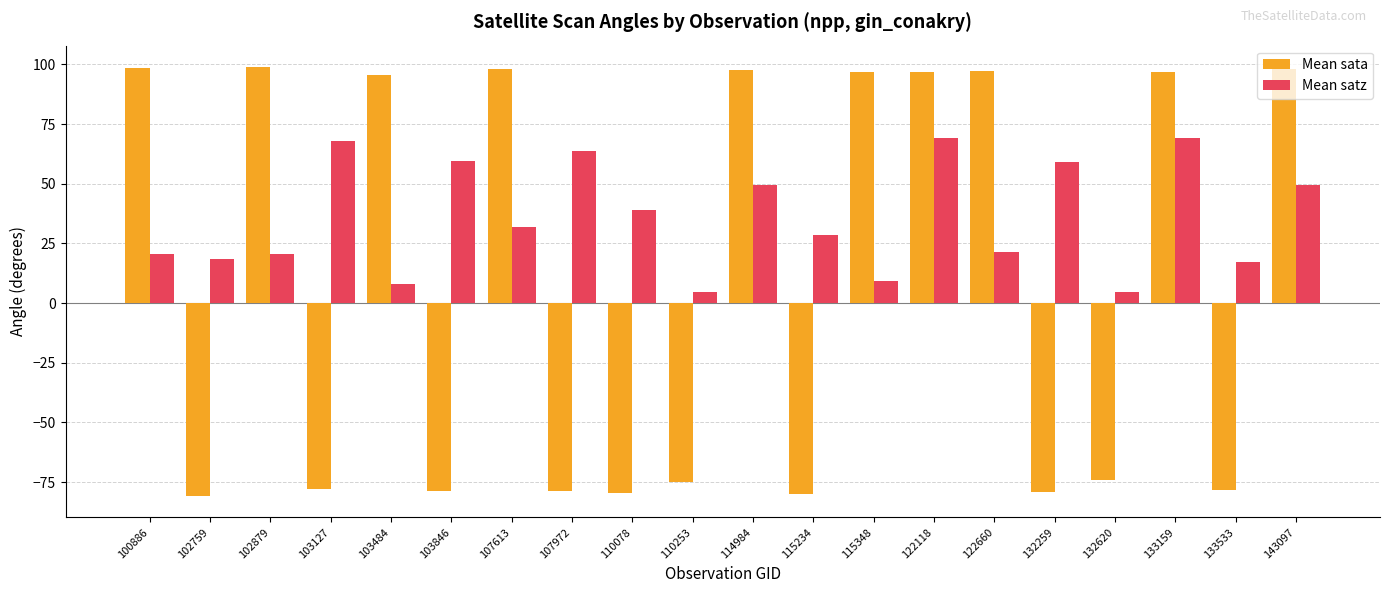

How many groups of bars are there?

20